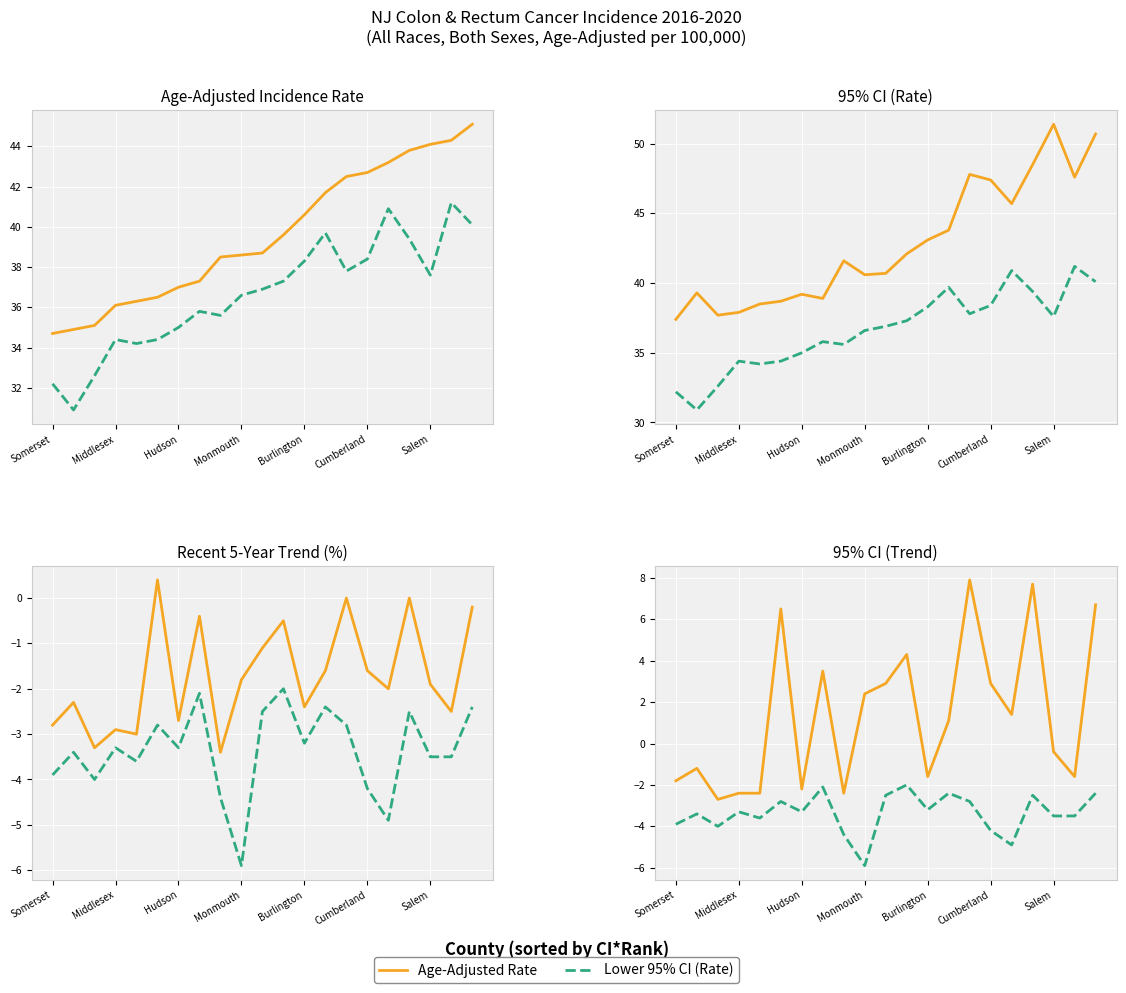

In Lower 95% CI (Rate), how many points are lower than both neighbors (excluding endpoints)?

5